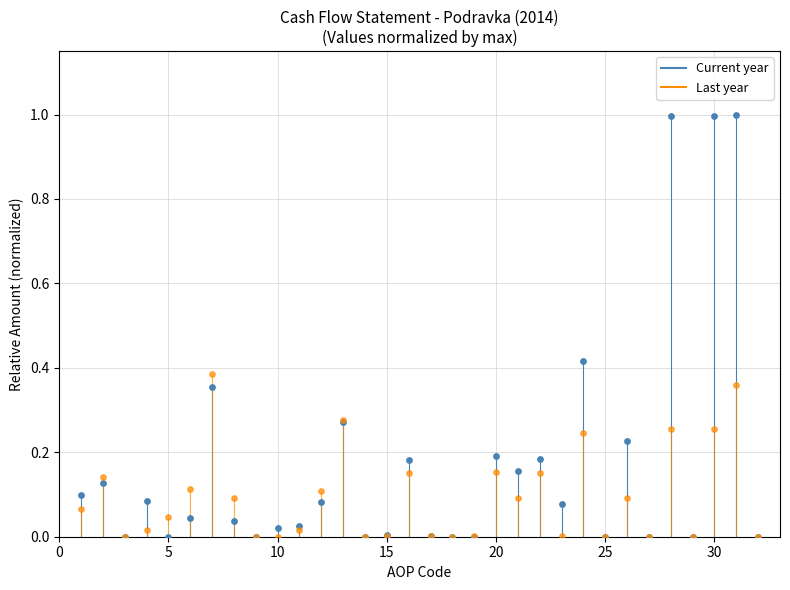

Which series has the largest total across all categories?

Current year